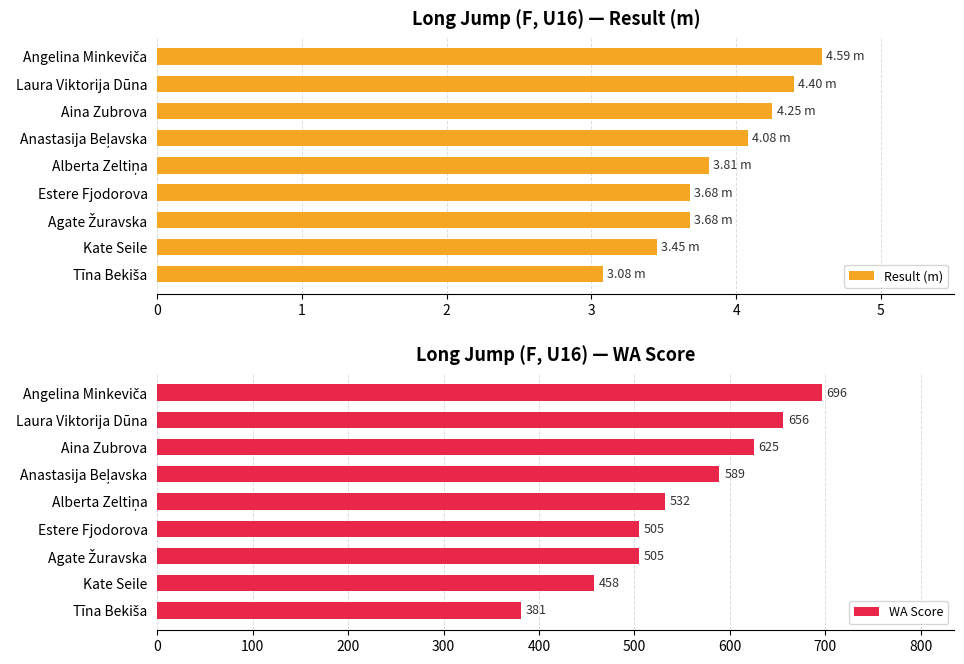

What is the sum of the Result (m) values at Kate Seile and Aina Zubrova?

7.7